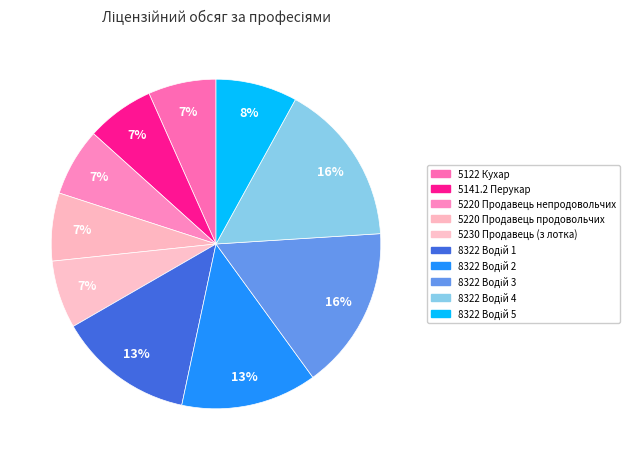

How many segments does this pie chart have?

10